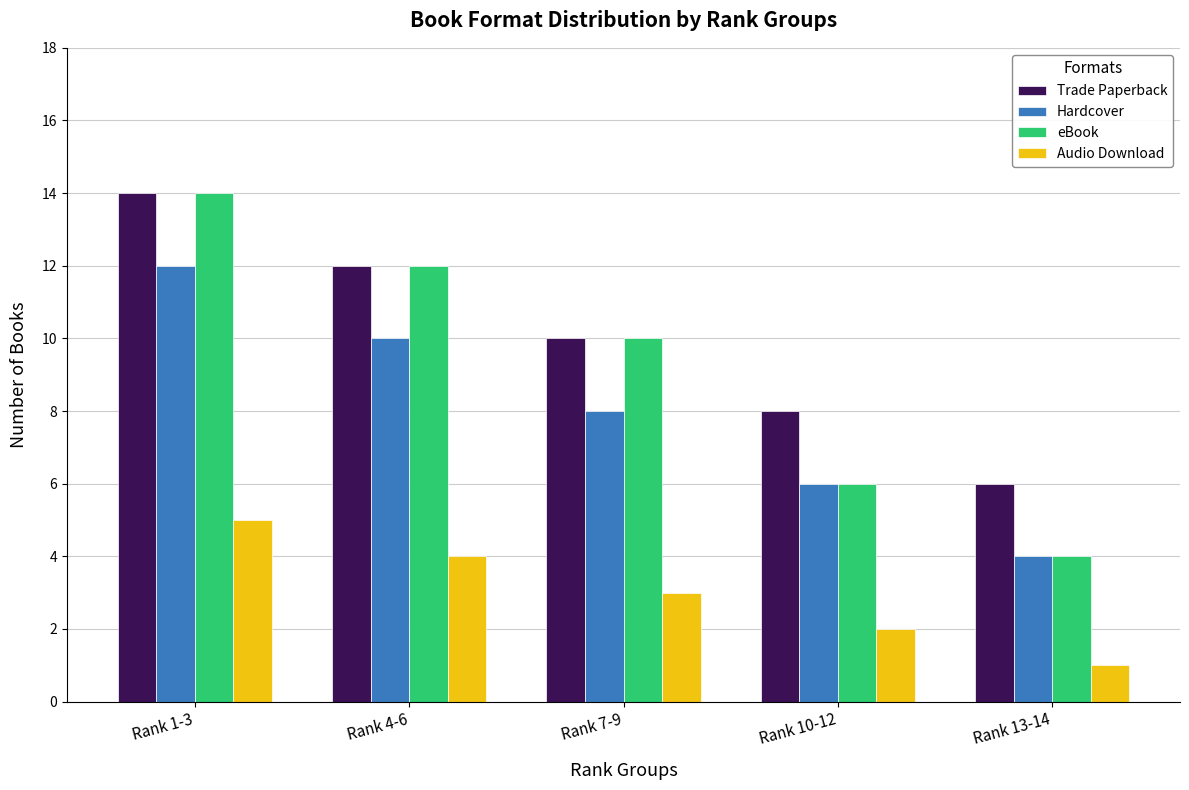

How many bars are there in total?

20